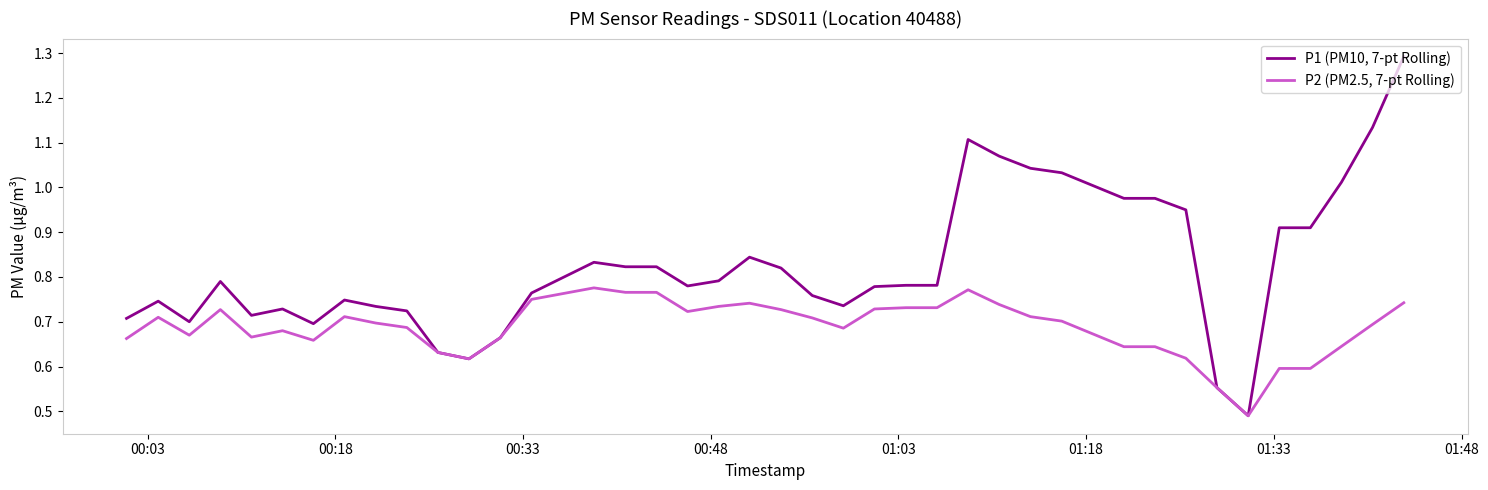

Is this an area chart (filled region under the line)?

No